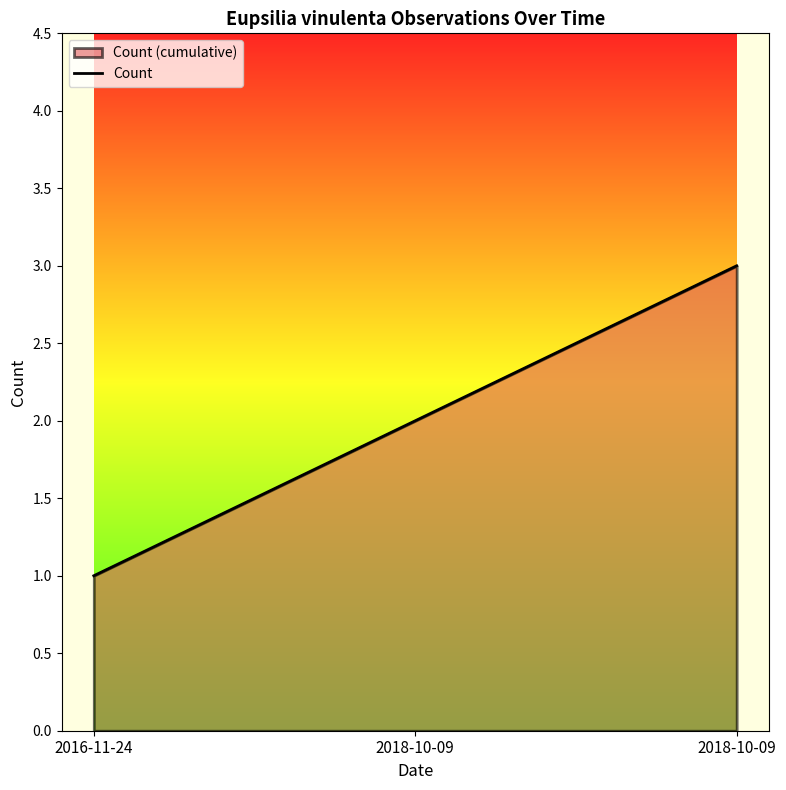

Reading left to right, what are all the values shown in this chart?

2016-11-24=1	2018-10-09=2	2018-10-09=3